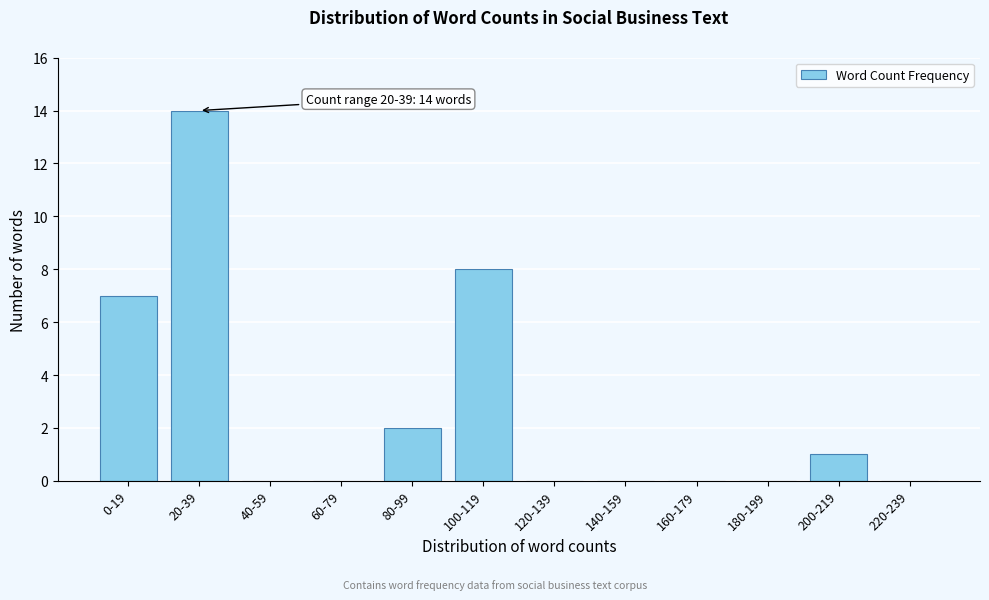

Reading right to left, transcribe all the data shown in this chart.

220-239=0	200-219=1	180-199=0	160-179=0	140-159=0	120-139=0	100-119=8	80-99=2	60-79=0	40-59=0	20-39=14	0-19=7